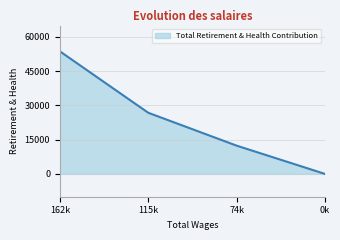

At which category does the chart reach its minimum across all series?

0k